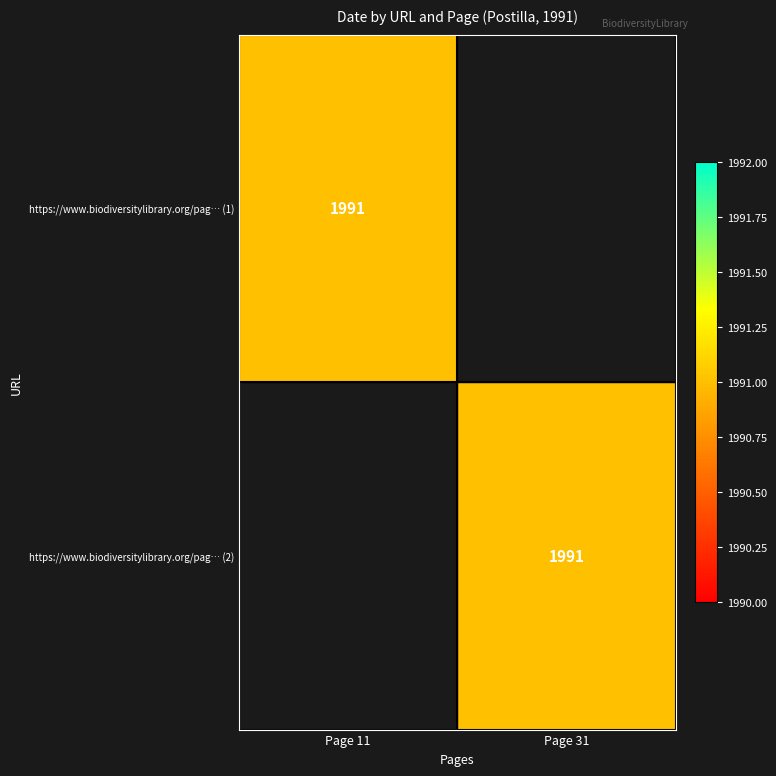

The value of https://www.biodiversitylibrary.org/pag… (1) at Page 11 is 1991. True or false?

True